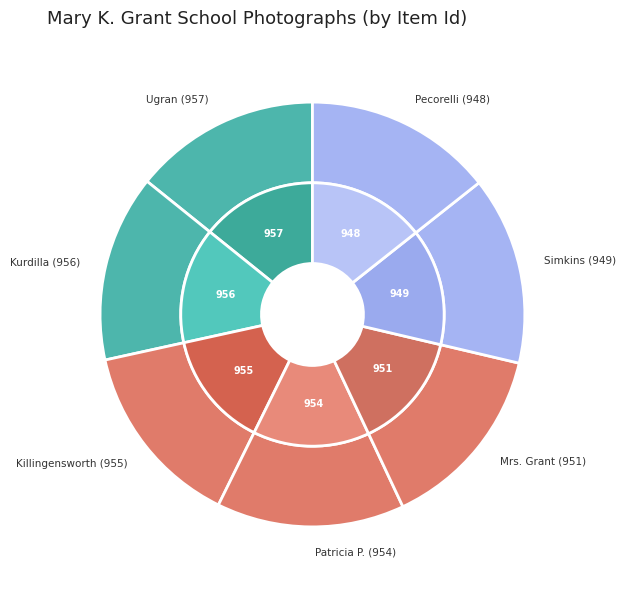

Do Ruth Rowan and Mr. Victor Ugran and Ruth Rowan, Margaret Kurdilla and Carol together represent more than half of the pie?

No